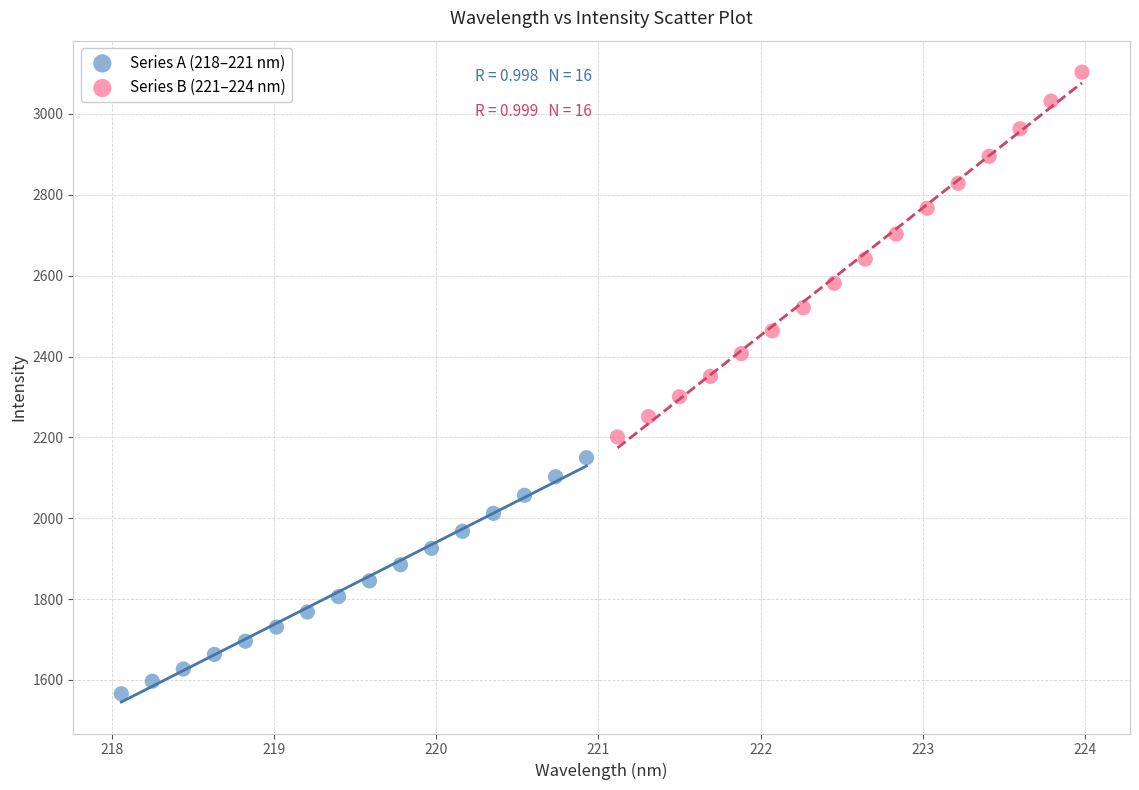

Which series reaches the minimum Y coordinate?

Series A (218–221 nm)